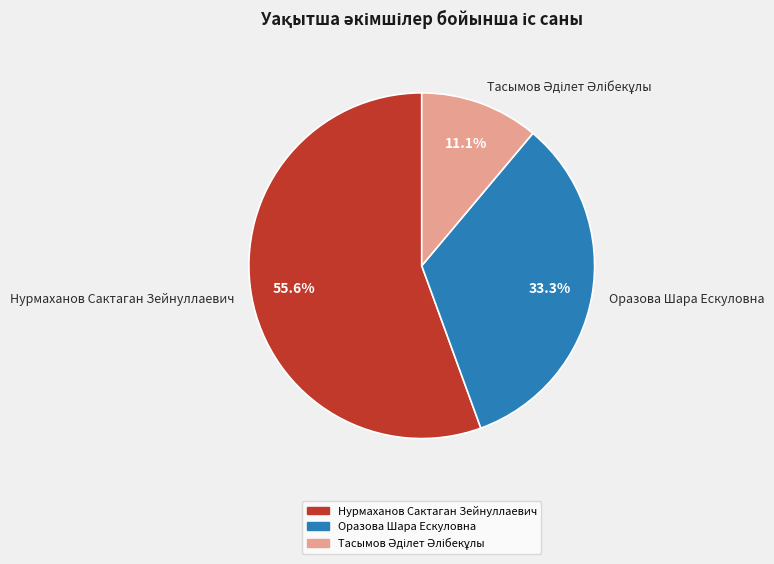

Approximately how many times larger is the value at Нурмаханов Сактаган Зейнуллаевич compared to Оразова Шара Ескуловна?

1.7